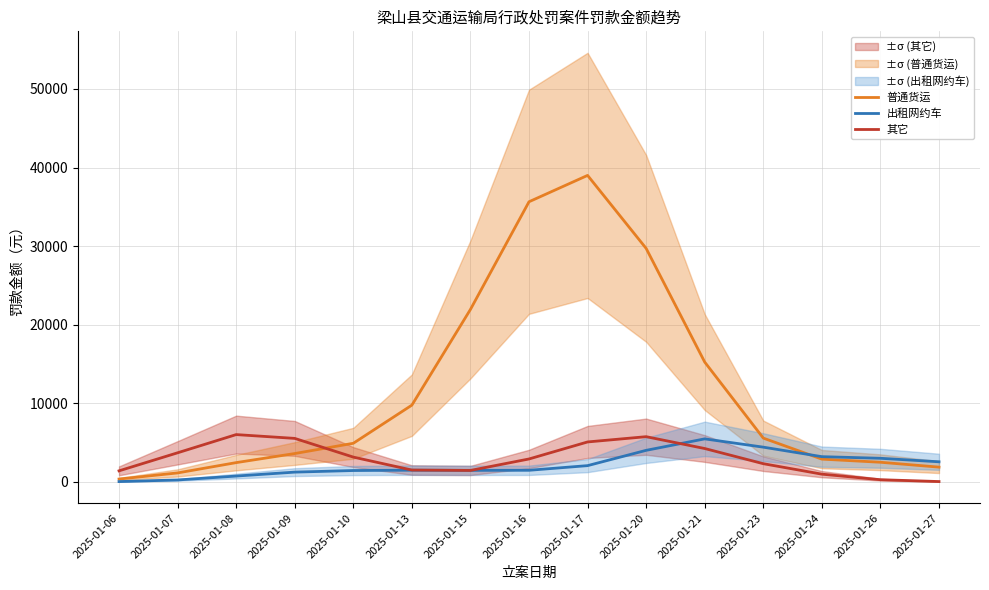

At how many categories does at least one series exceed 30924?

2